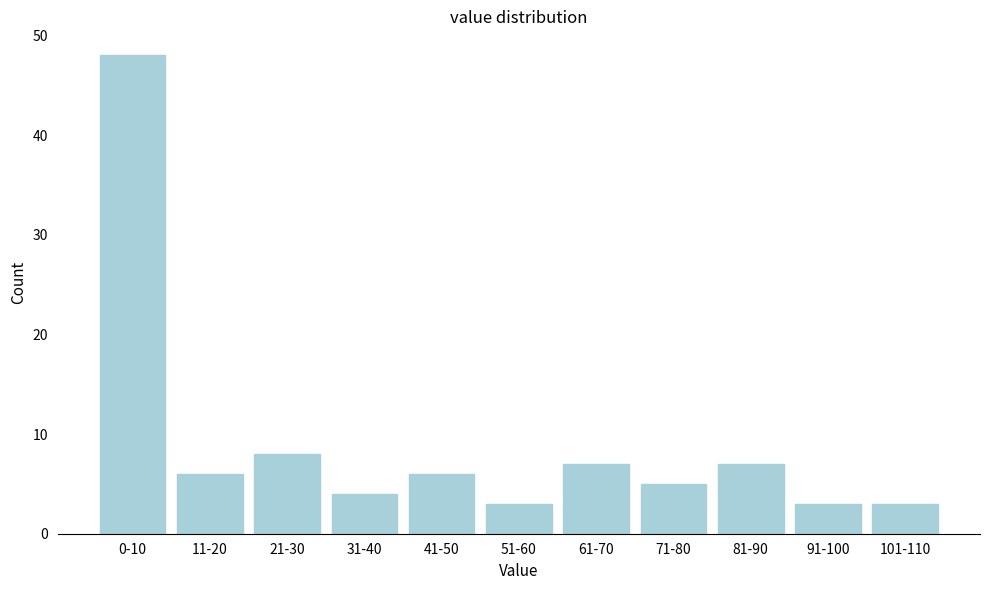

Reading left to right, transcribe all the data shown in this chart.

48	6	8	4	6	3	7	5	7	3	3